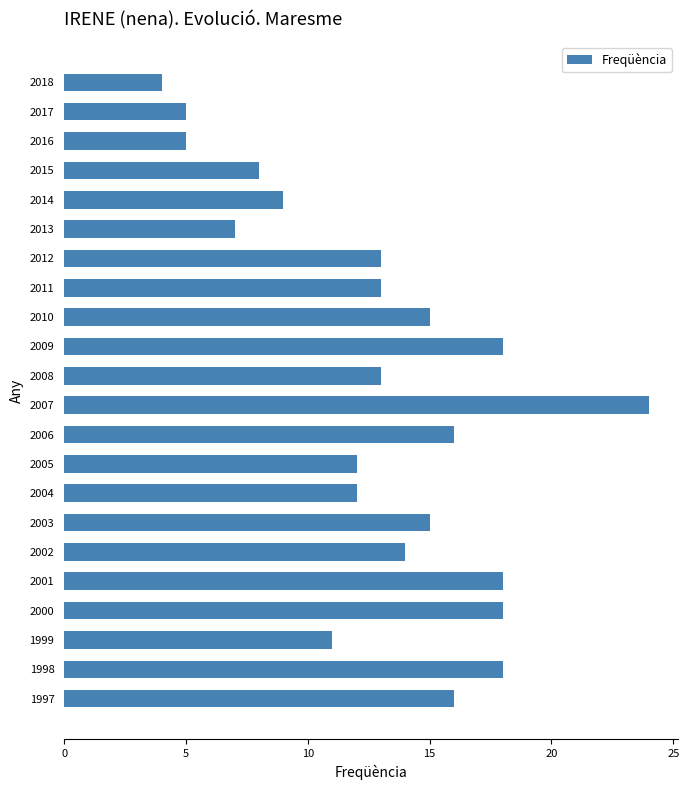

Which label corresponds to the largest value in the chart?

2007